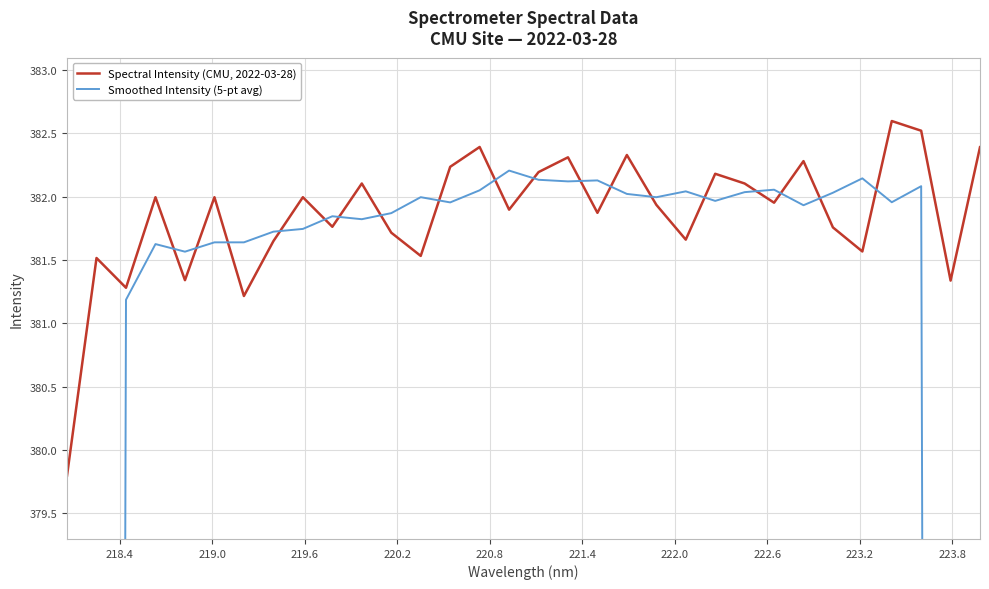

What is the lowest value of the Spectral Intensity (CMU, 2022-03-28) series?

379.8